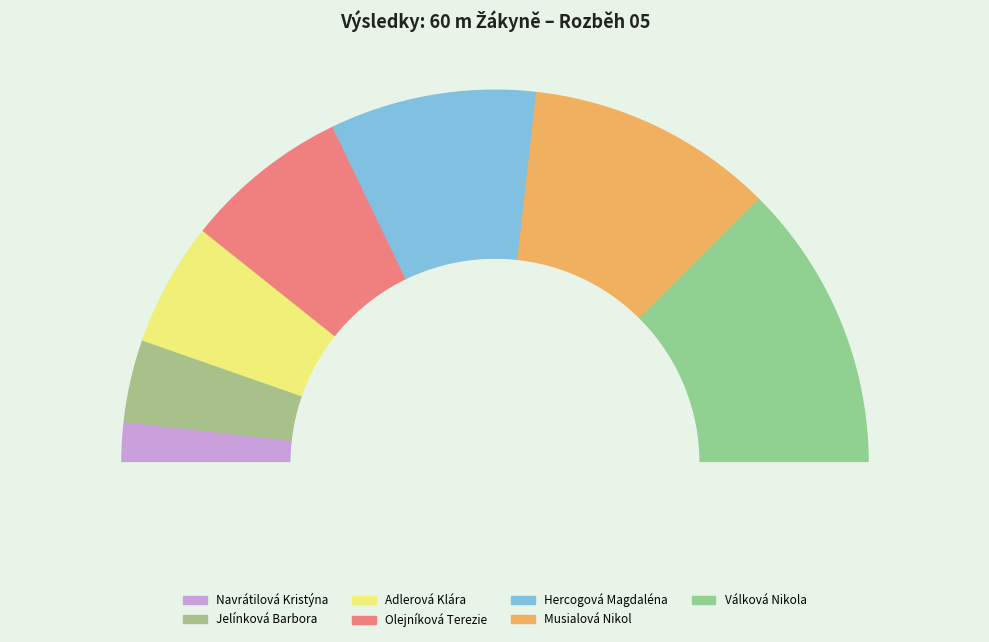

Is Hercogová Magdaléna the majority of the pie?

No